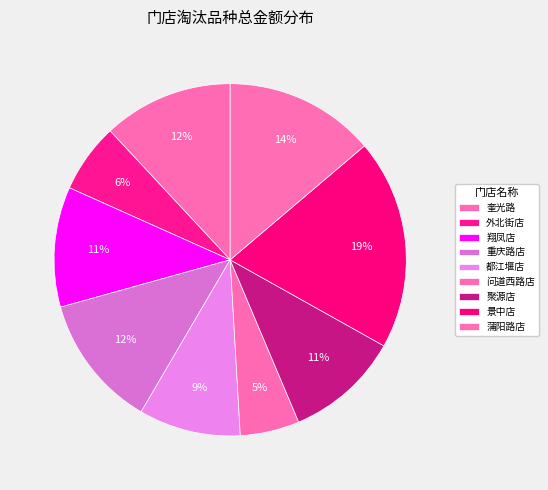

To the nearest percent, what is the difference between the 翔凤店 and 重庆路店 slice percentages?

1%